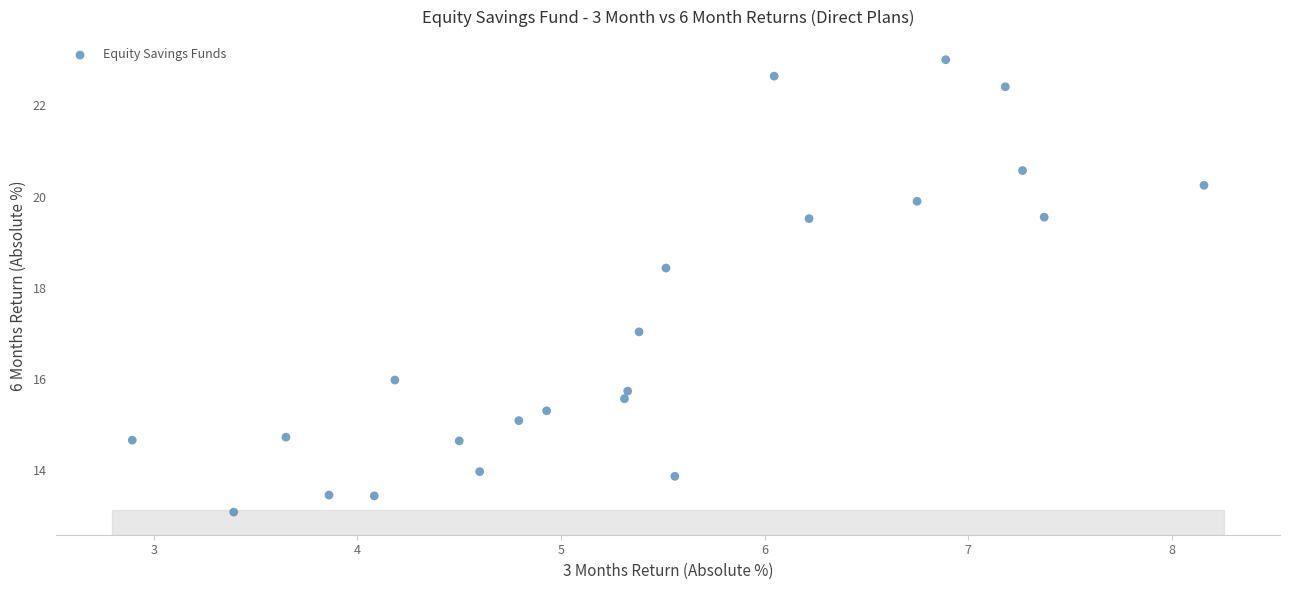

What is the range of X values (max minus min)?

5.3